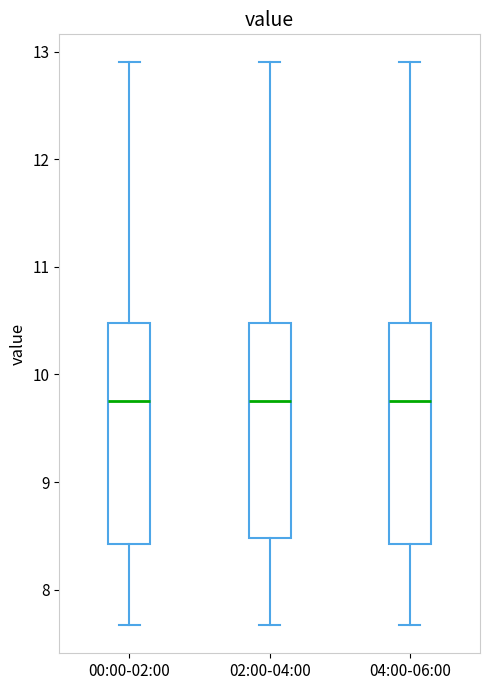

Where does the median line of the box for 00:00-02:00 sit on the y-axis? The values are not printed on the chart, so give them approximately, as read against the axis.

9.8